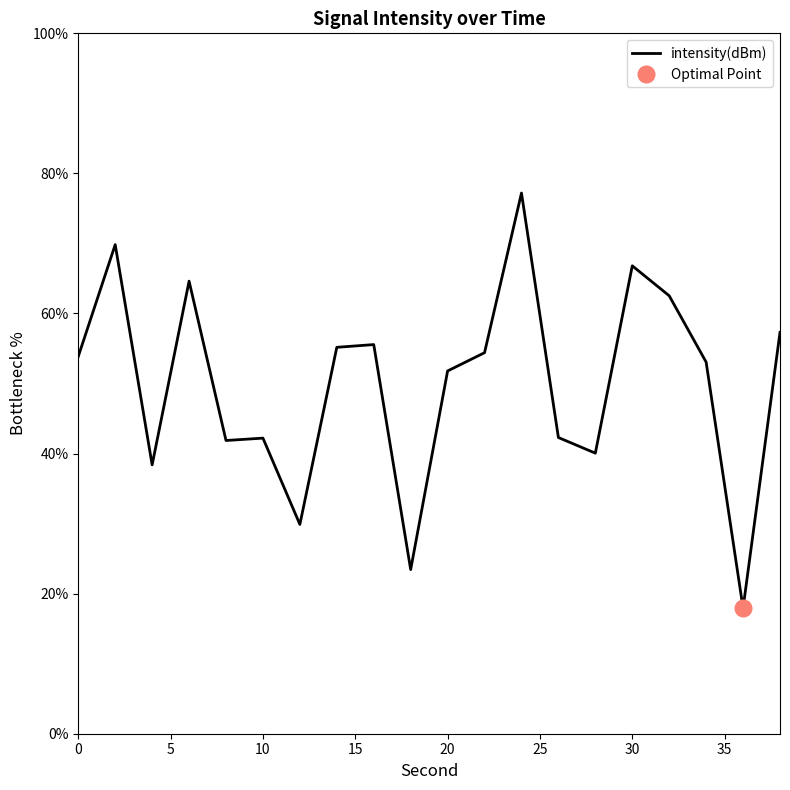

How many points are lower than both their immediate neighbors (excluding endpoints)?

6